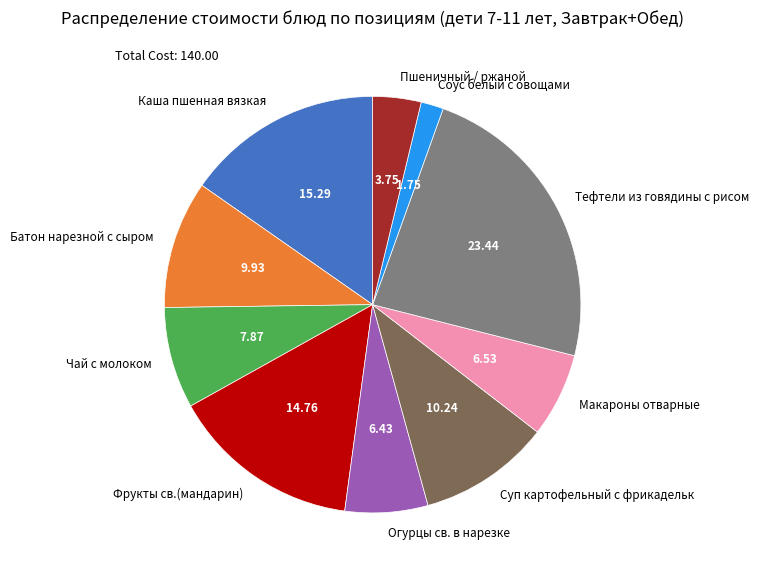

Is there any slice that represents more than half of the pie?

No